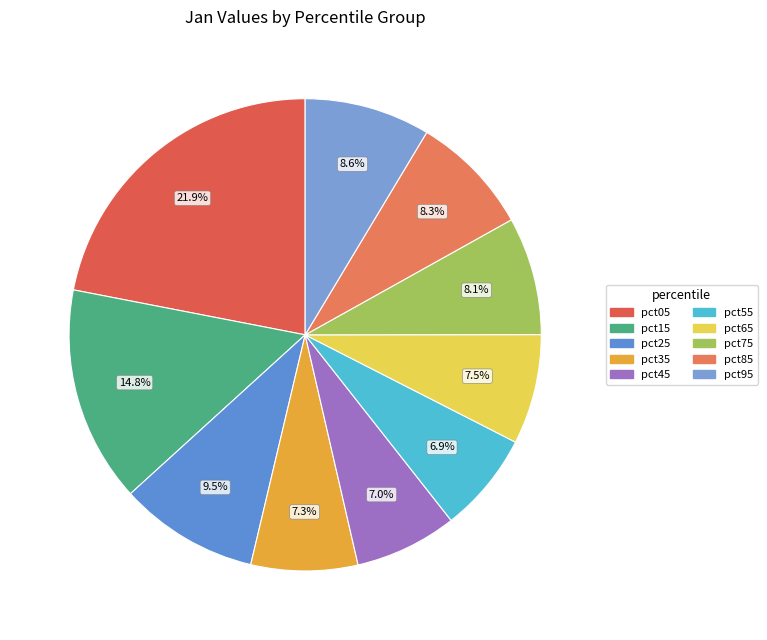

To the nearest percent, what is the difference between the largest and smallest slice percentages?

15%